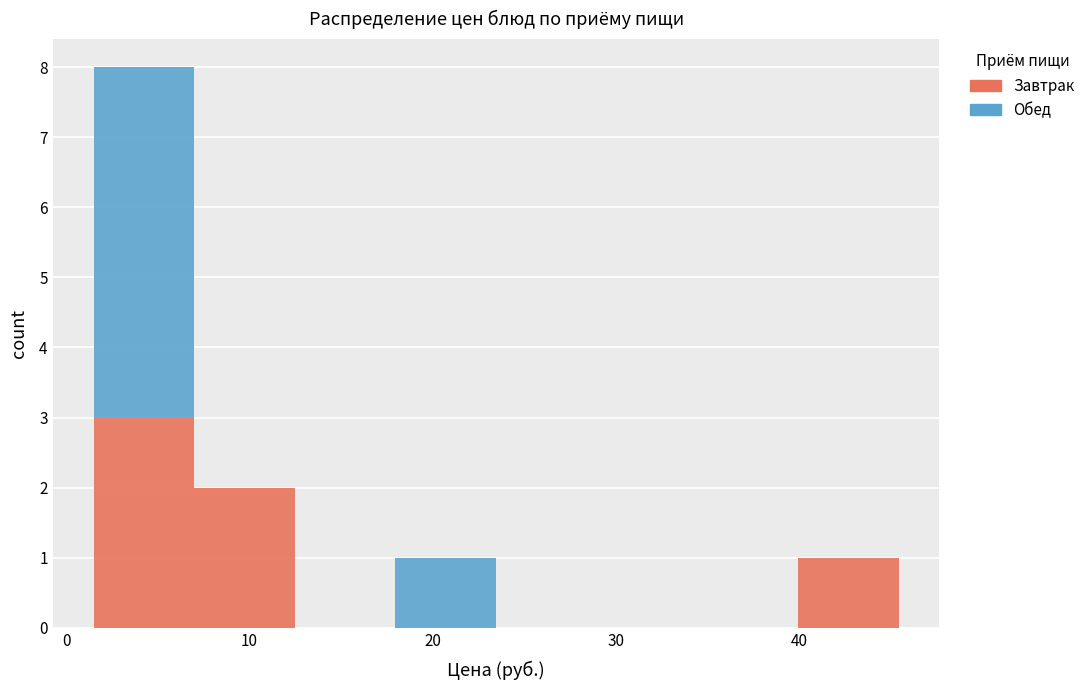

Reading left to right, transcribe this chart: for each stacked bar, give the range it covers on the x-axis and its total height. Neither the bar edges nor the heights are printed on the chart, so give them approximately, as read against the axes.

2 to 7: 8
7 to 12: 2
12 to 18: 0
18 to 23: 1
23 to 29: 0
29 to 34: 0
34 to 40: 0
40 to 45: 1